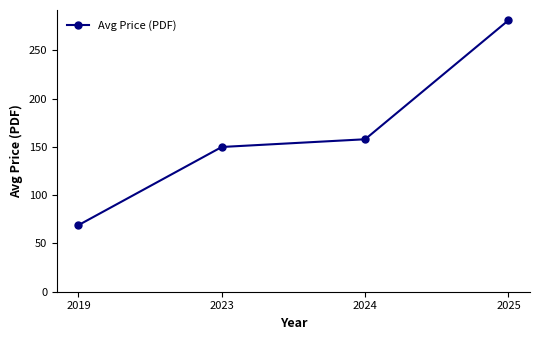

What value does the data have at 2024?

158.0